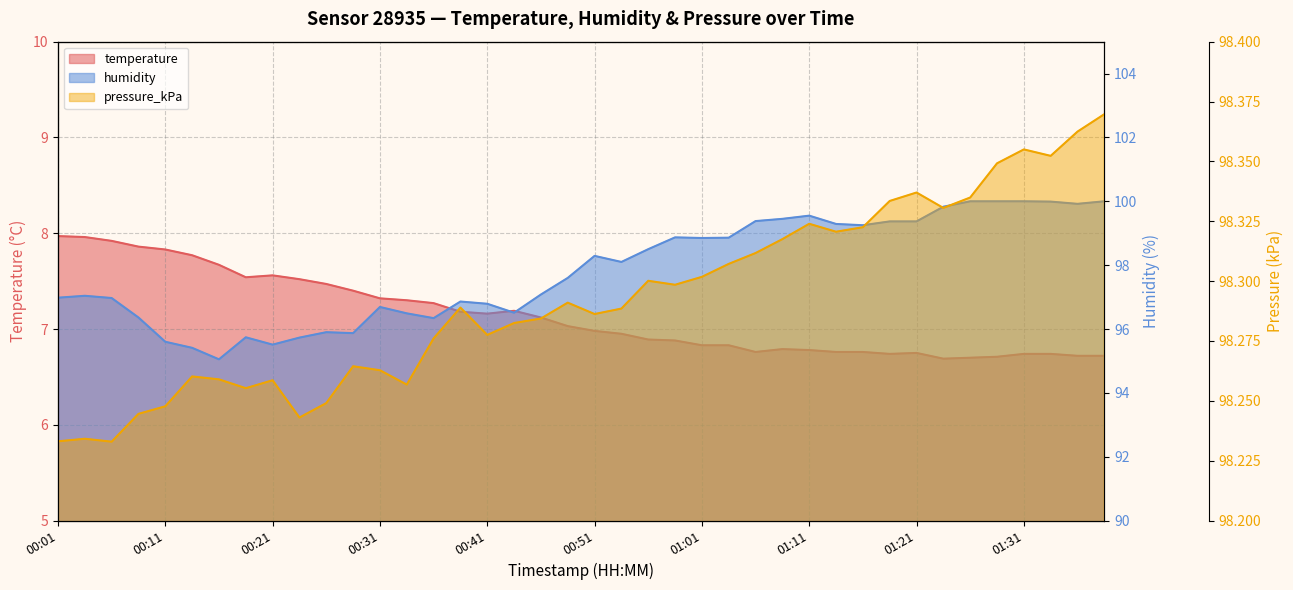

What are all the series names shown in the legend?

temperature, humidity, pressure_kPa